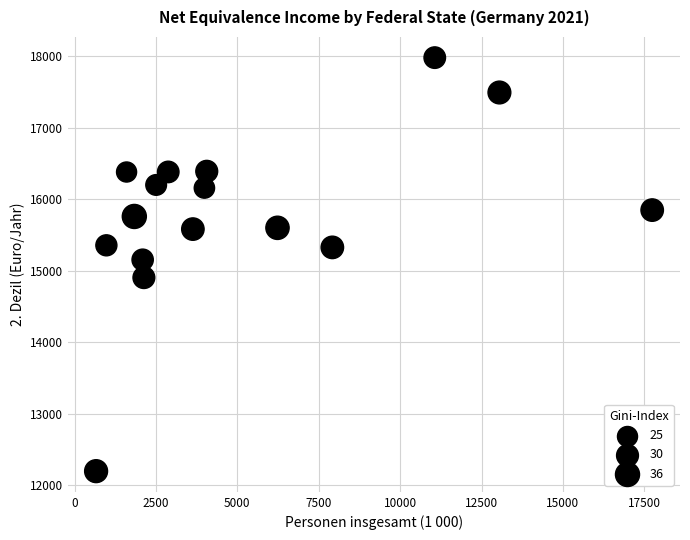

What is the range of Y values (max minus min)?

5788